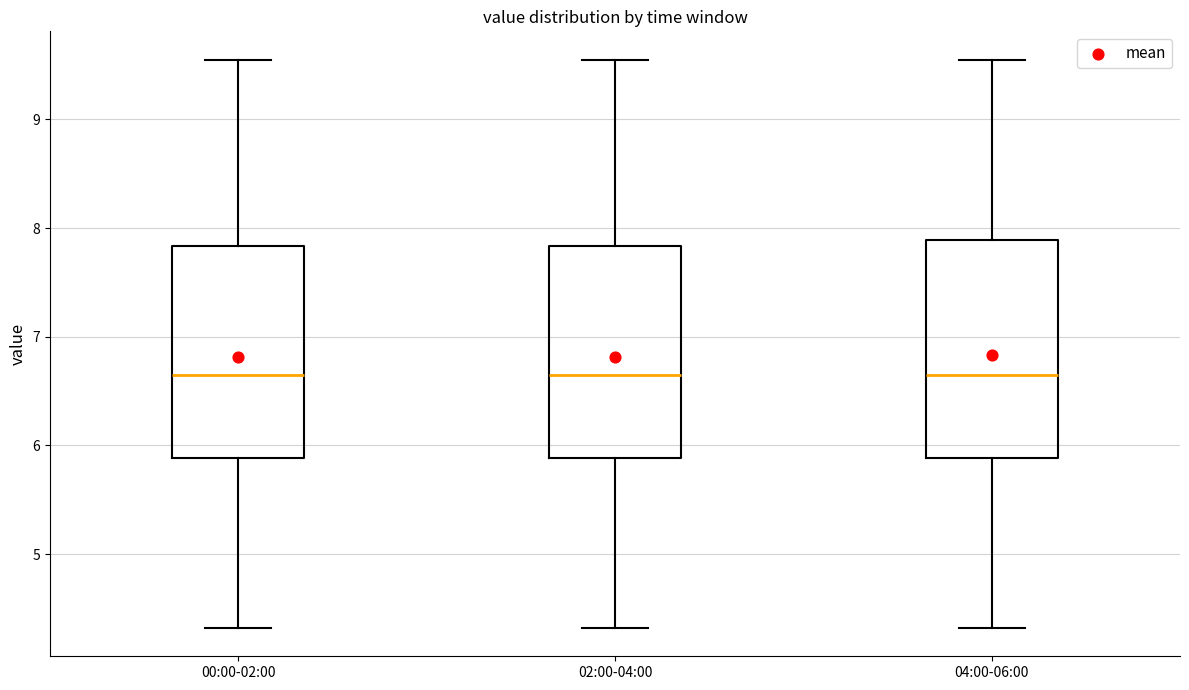

Where does the upper whisker of the box for 00:00-02:00 end on the y-axis? The values are not printed on the chart, so give them approximately, as read against the axis.

9.6